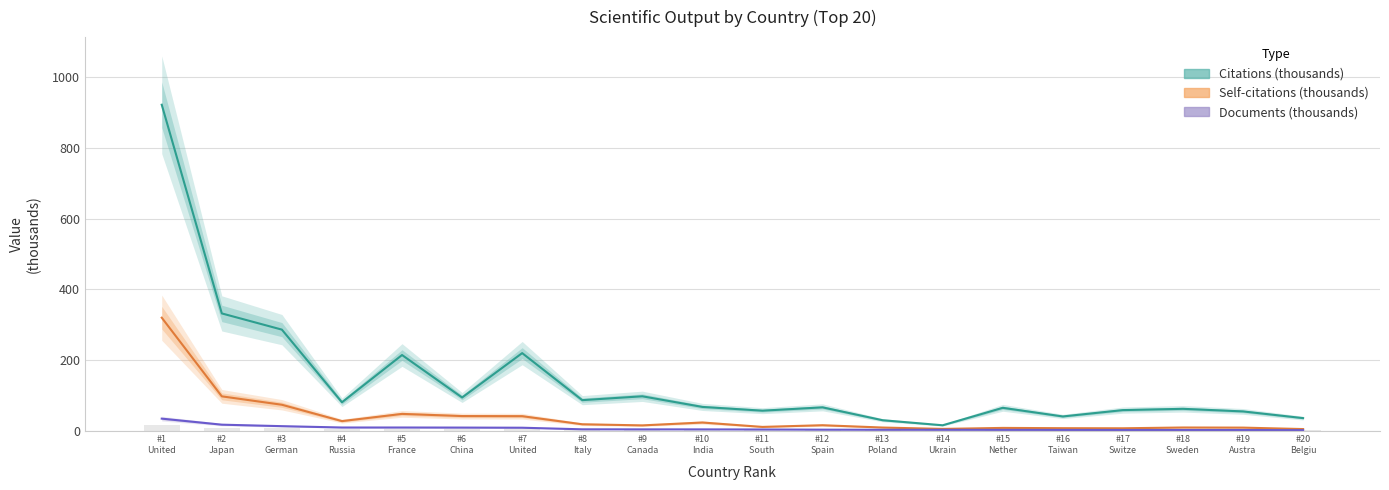

Rank the series at #8
Italy from highest to lowest value.

Citations (thousands), Self-citations (thousands), Documents (thousands)